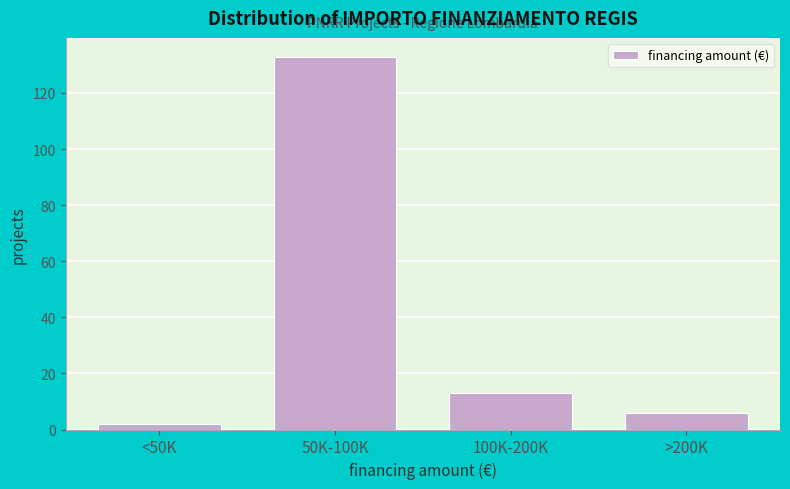

Reading right to left, transcribe all the data shown in this chart.

>200K=6	100K-200K=13	50K-100K=133	<50K=2